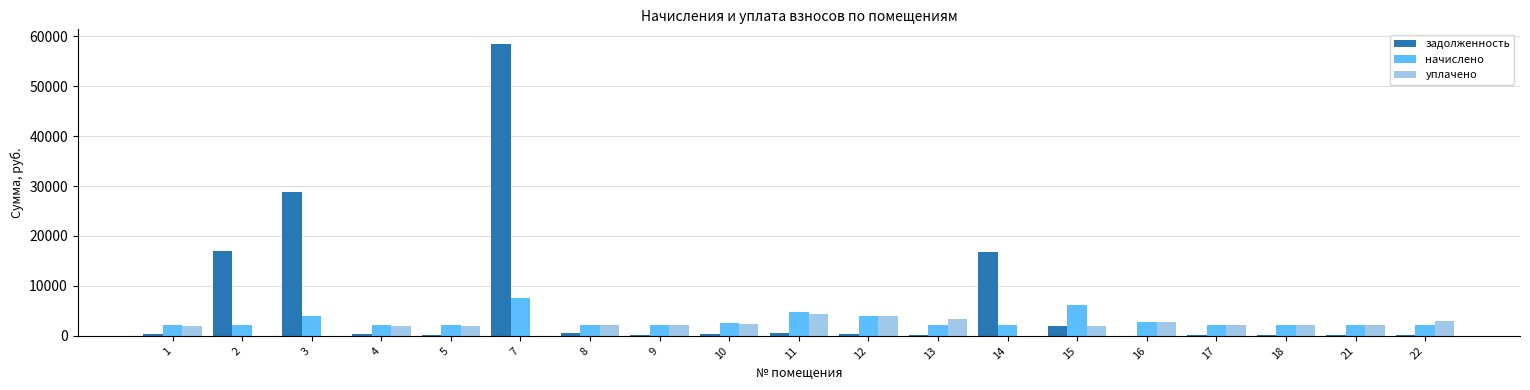

Are the bars horizontal?

No